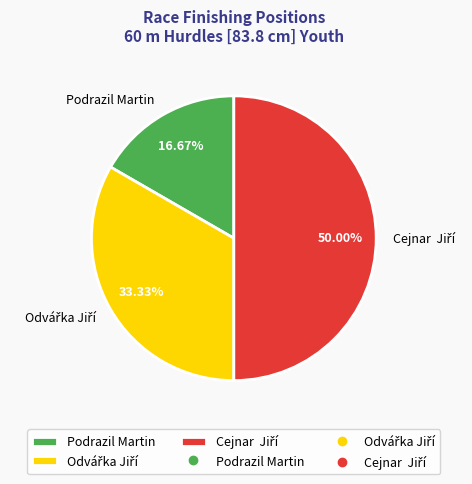

Does Podrazil Martin account for over 50% of the chart?

No